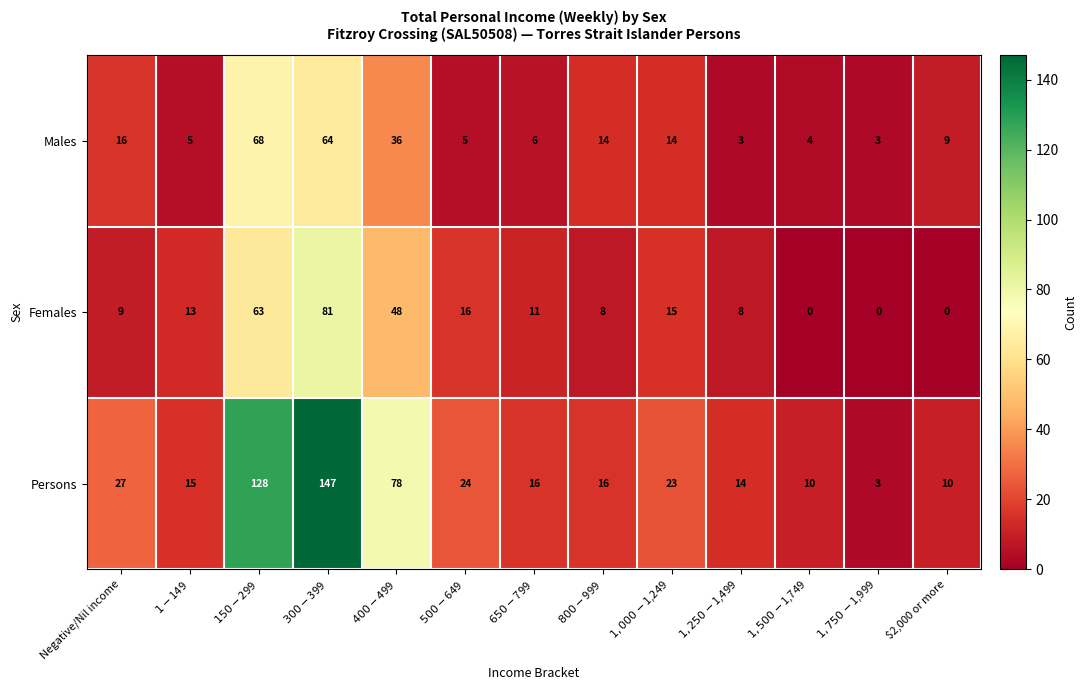

At which label does Males first exceed 9?

Negative/Nil income